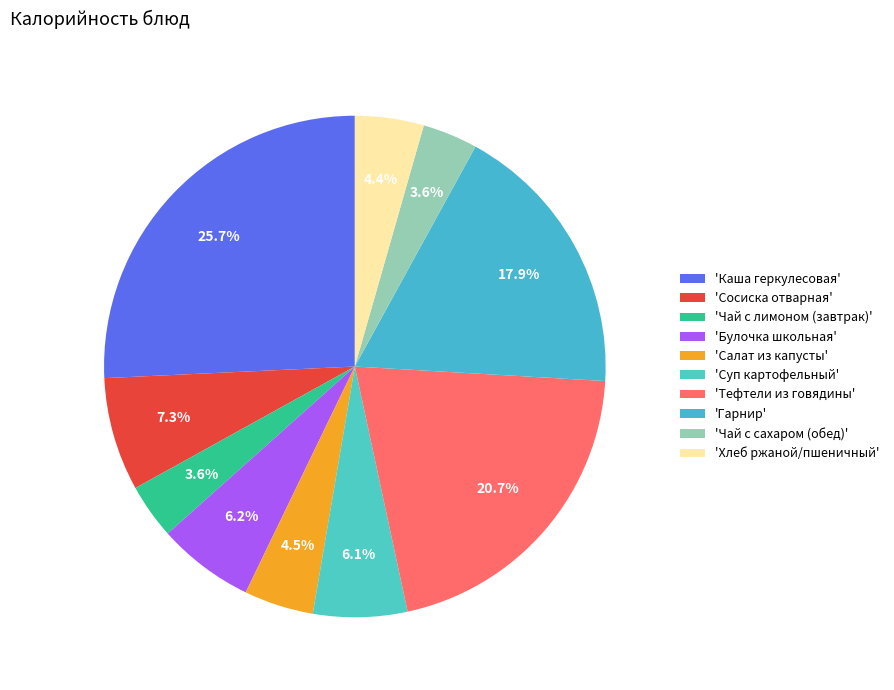

To the nearest percent, what is the difference between the largest and smallest slice percentages?

22%